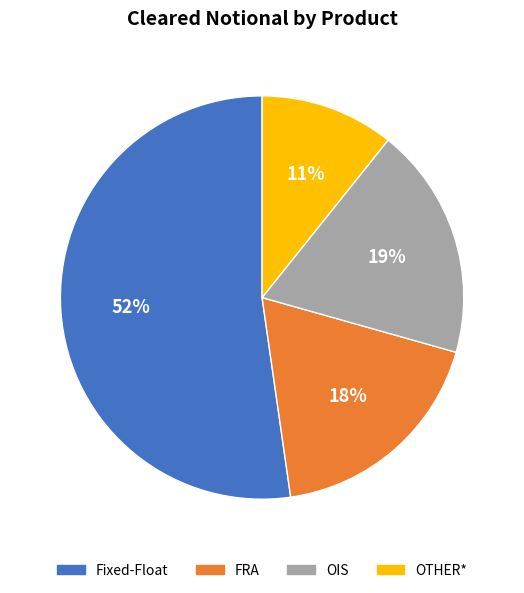

Is OIS the majority of the pie?

No